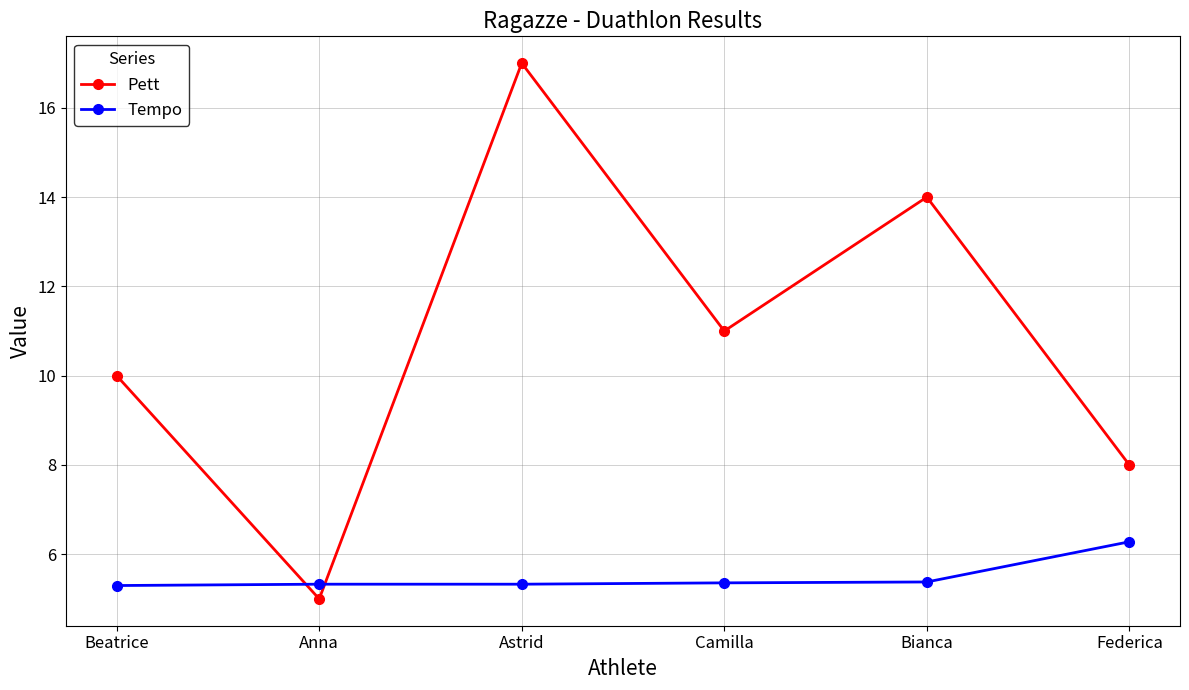

Rank the series at Federica from highest to lowest value.

Pett, Tempo